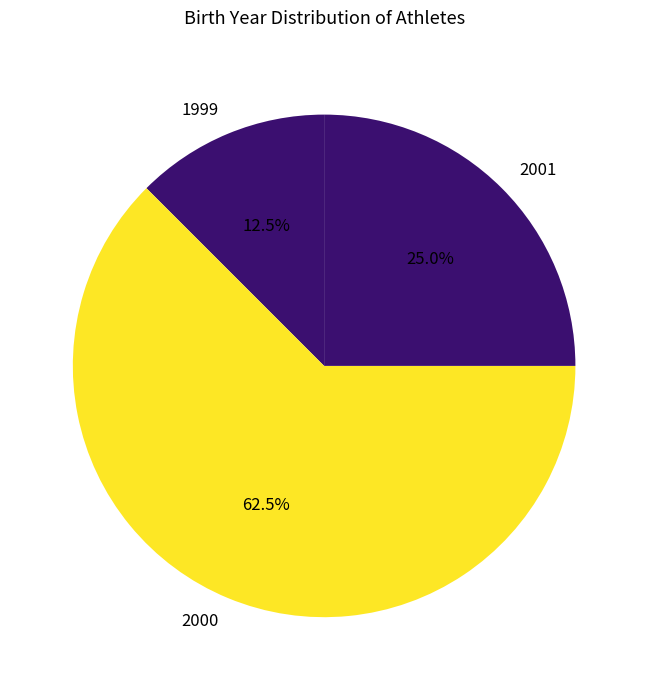

What is the largest slice in the pie chart?

2000